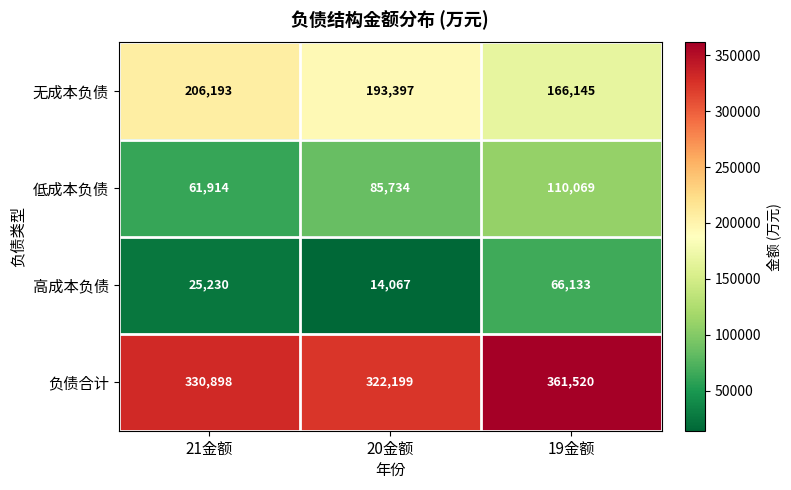

True or false: 高成本负债 has a value of 8870 at 20金额.

False